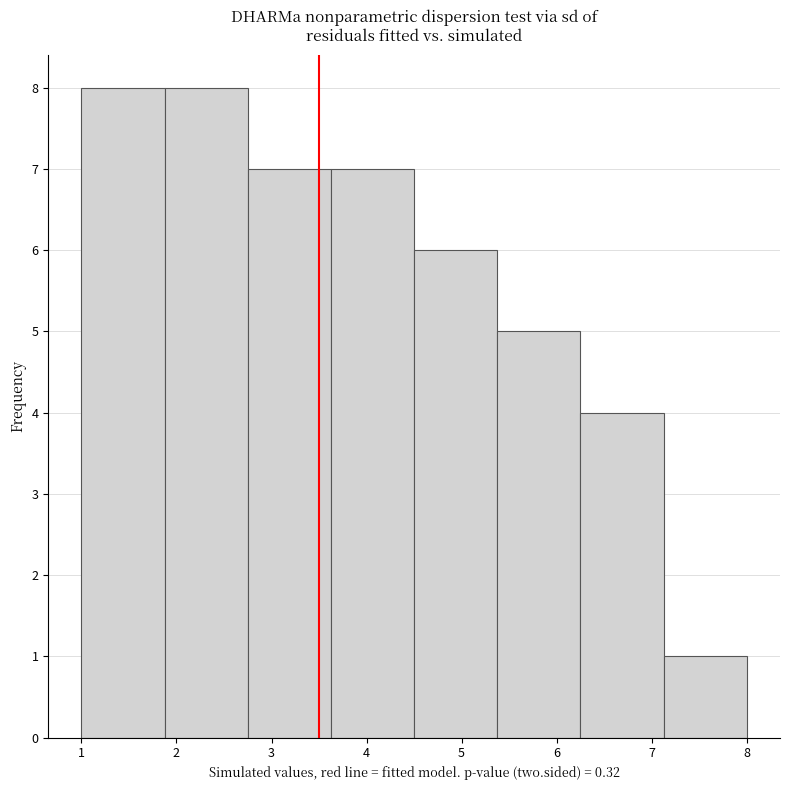

Reading left to right, list every bar in this chart as the range it spans on the x-axis followed by its height. Neither the bar edges nor the heights are printed on the chart, so give them approximately, as read against the axes.

1.0 to 1.9: 8
1.9 to 2.8: 8
2.8 to 3.6: 7
3.6 to 4.5: 7
4.5 to 5.4: 6
5.4 to 6.3: 5
6.3 to 7.1: 4
7.1 to 8.0: 1